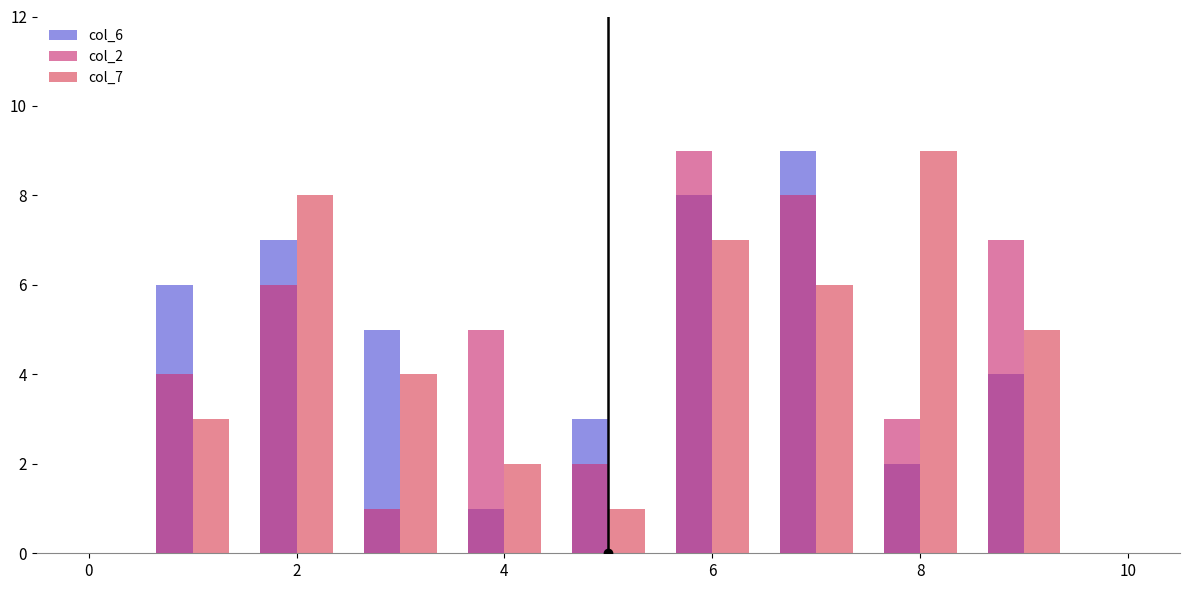

Reading left to right, transcribe all the data shown in this chart.

col_6: 6	7	5	1	3	8	9	2	4
col_2: 4	6	1	5	2	9	8	3	7
col_7: 3	8	4	2	1	7	6	9	5